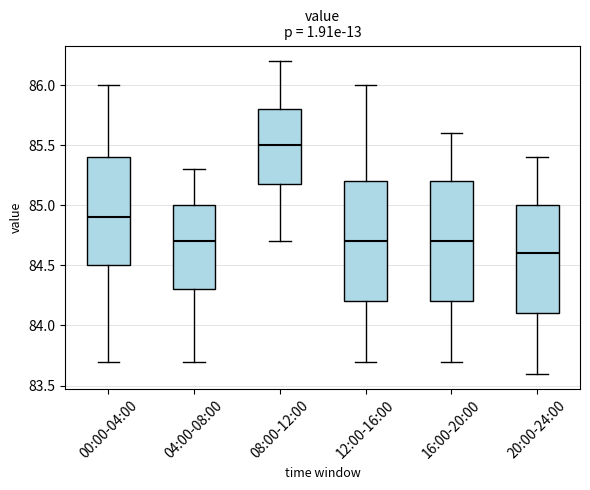

Where is the upper edge of the box for 20:00-24:00 on the y-axis? The values are not printed on the chart, so give them approximately, as read against the axis.

85.0